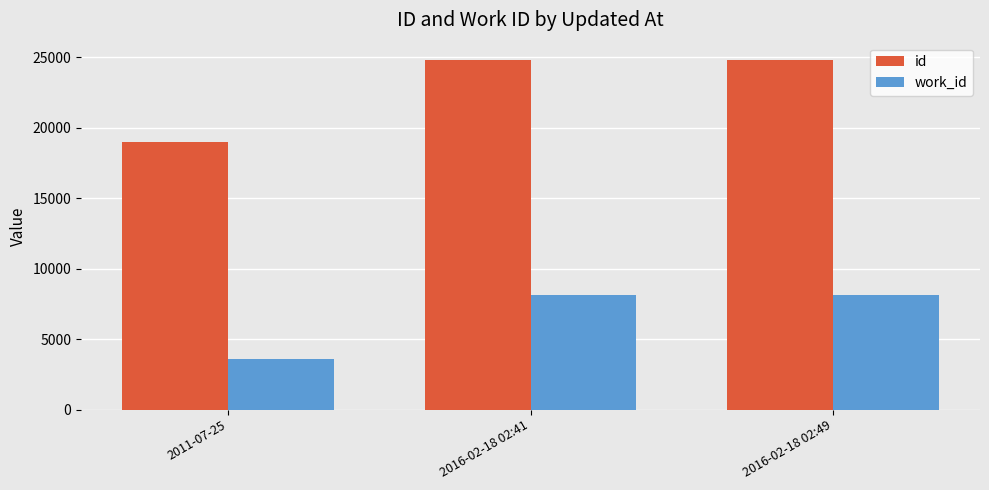

What is the lowest value of the id series?

18978